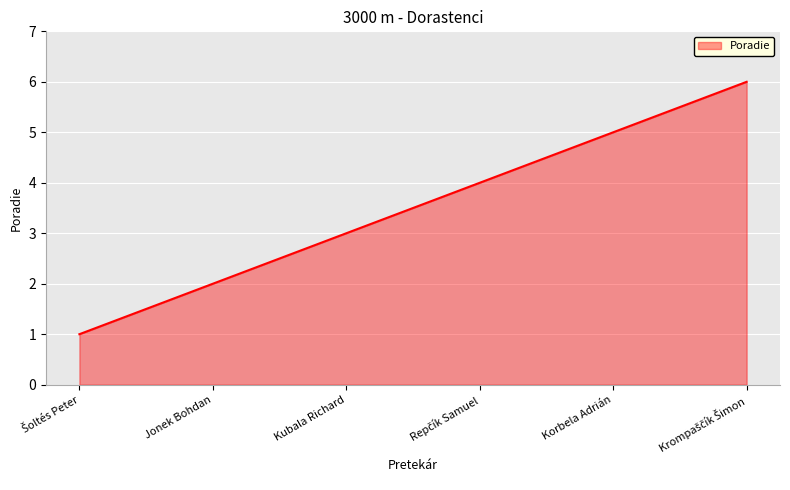

Reading left to right, transcribe all the data shown in this chart.

1	2	3	4	5	6